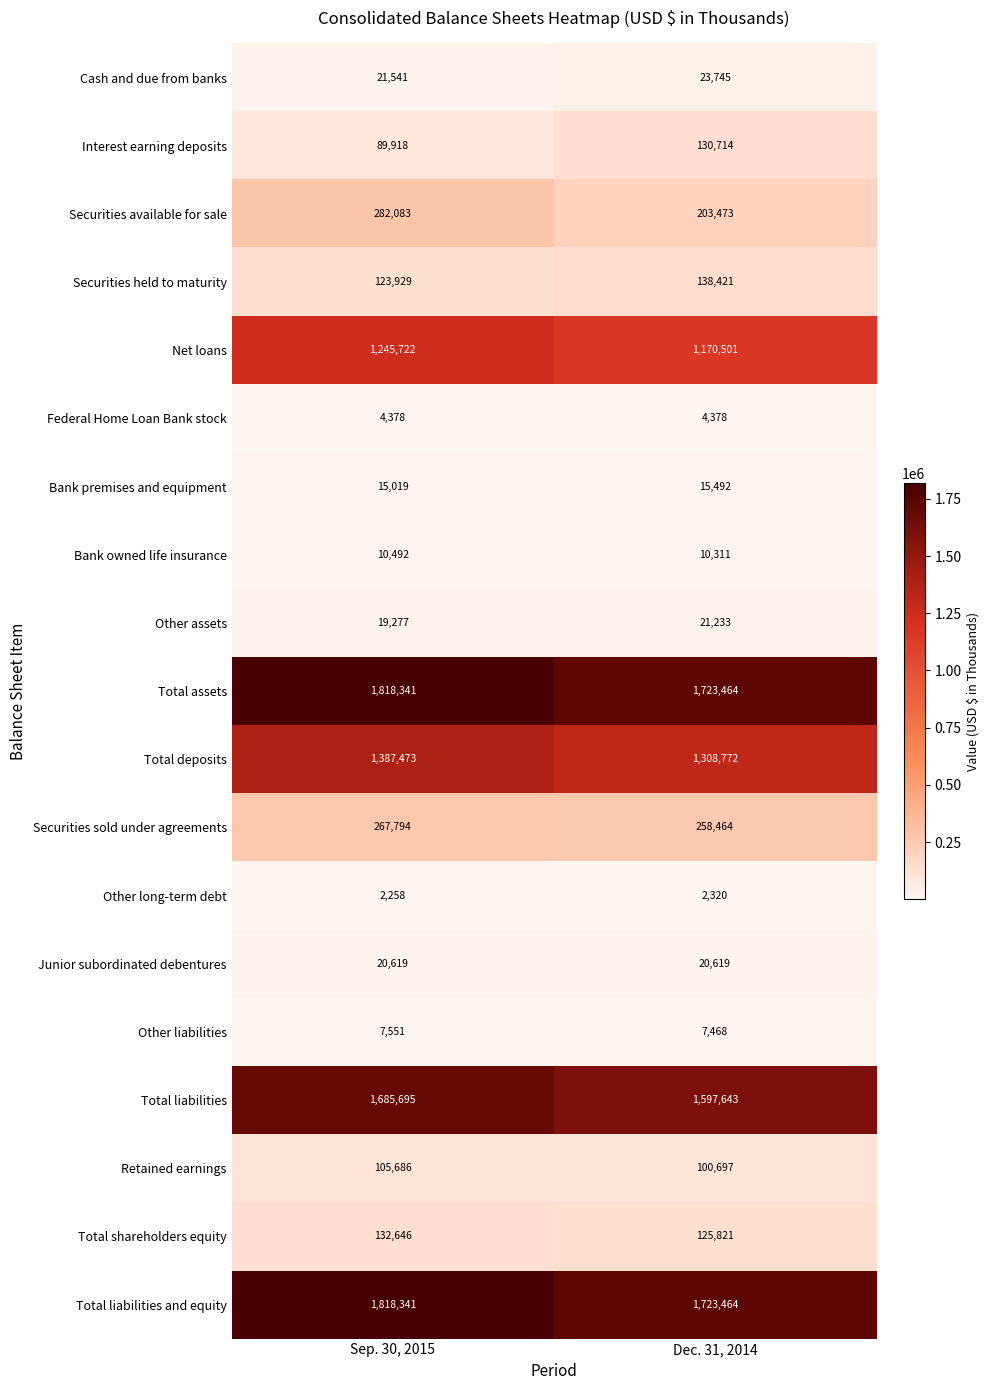

The value of Cash and due from banks at Dec. 31, 2014 is 23745. True or false?

True